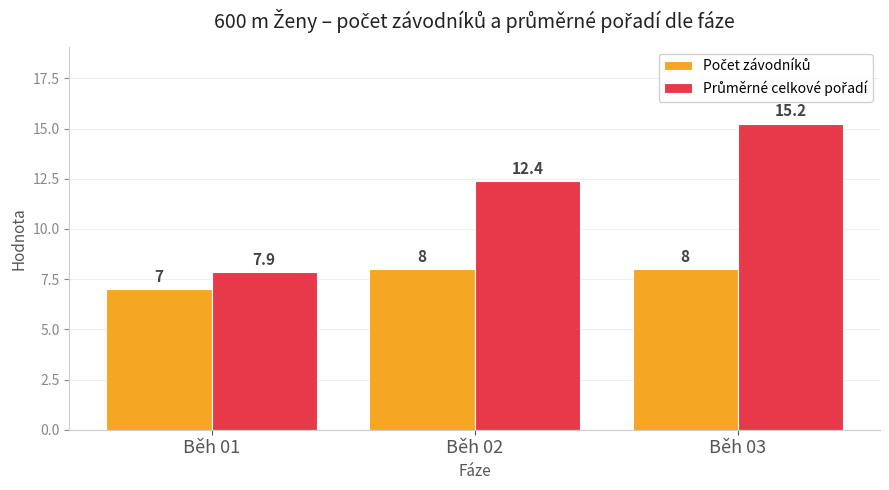

At which category does the chart reach its minimum across all series?

Běh 01